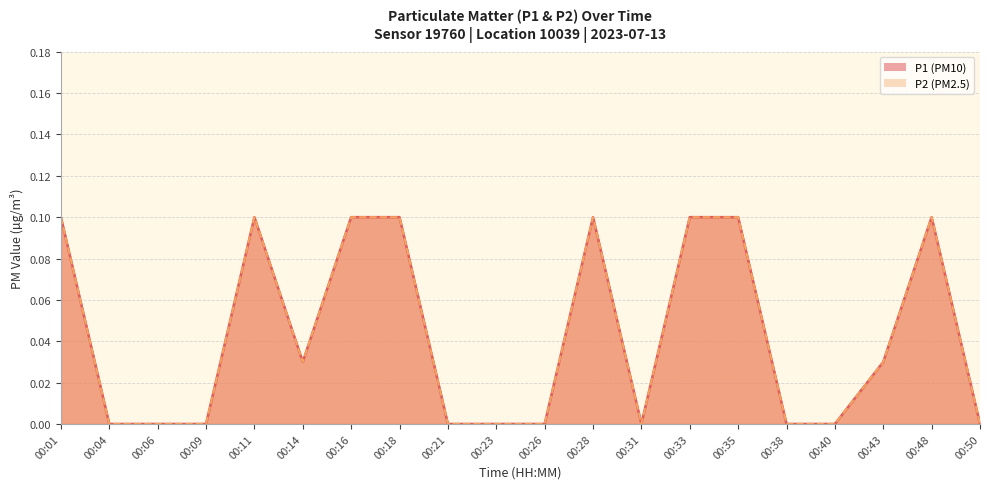

At how many categories does at least one series exceed 0?

10